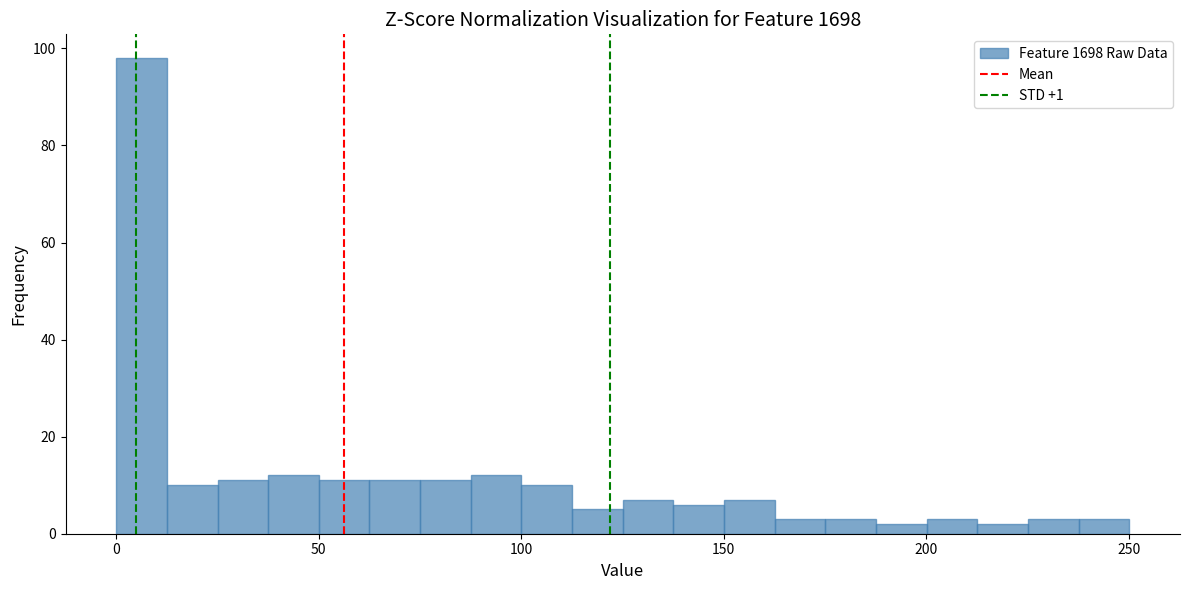

Read against the x-axis, roughly where is the centre of the tallest bar?

5